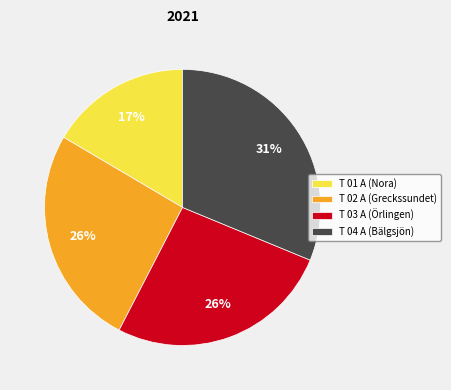

To the nearest percent, what portion does T 02 A (Greckssundet) represent?

26%